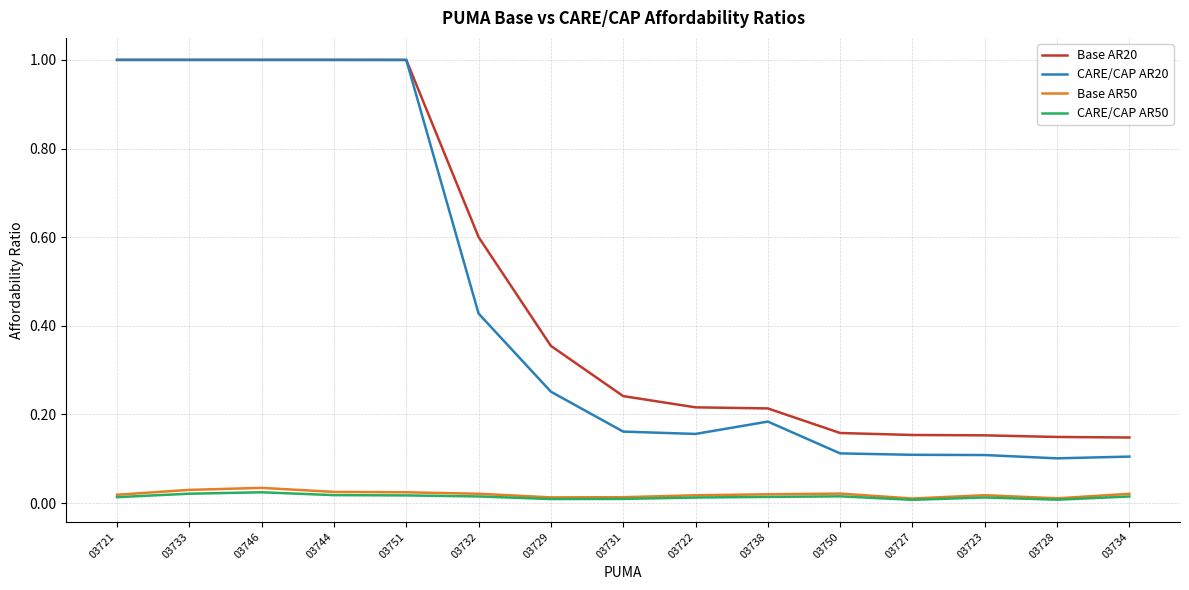

Which series has the largest total across all categories?

Base AR20